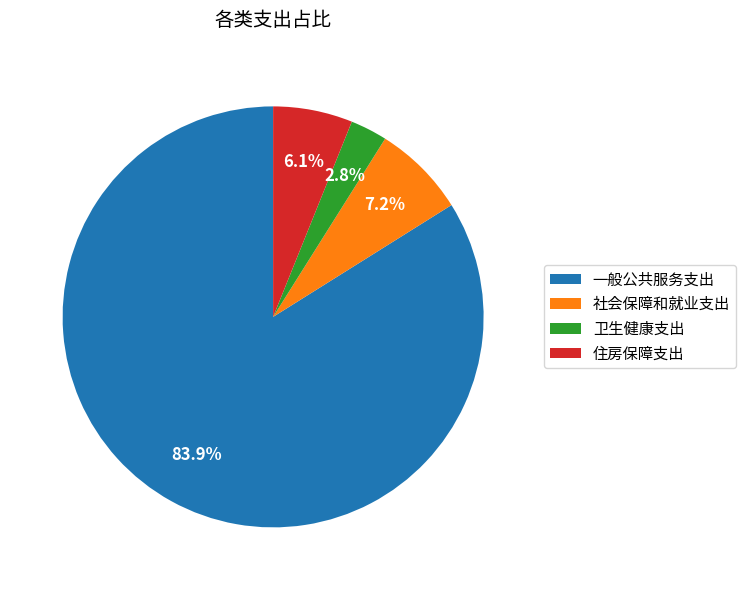

Which has a higher value, 住房保障支出 or 社会保障和就业支出?

社会保障和就业支出